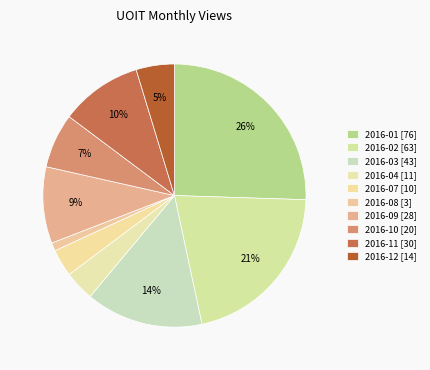

The 2016-03 slice represents 20% of the pie. True or false?

False